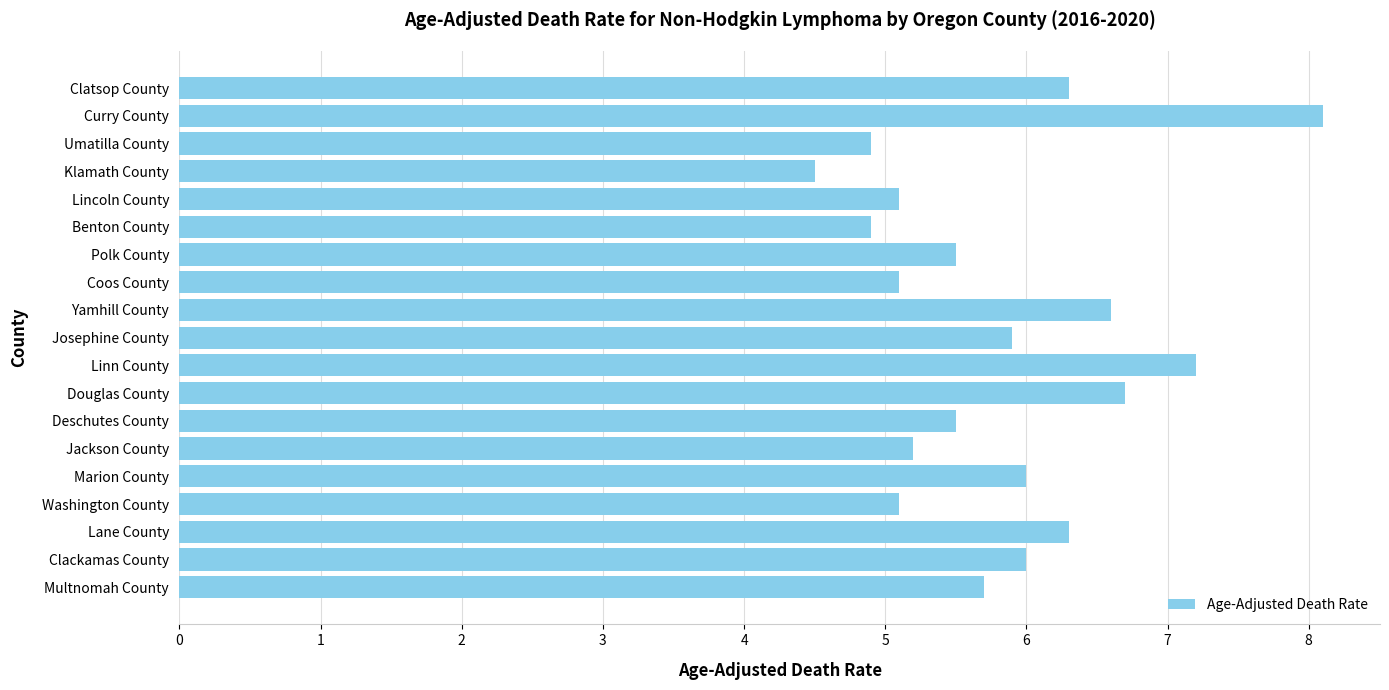

What is the change in value from Multnomah County to Washington County?

-0.6